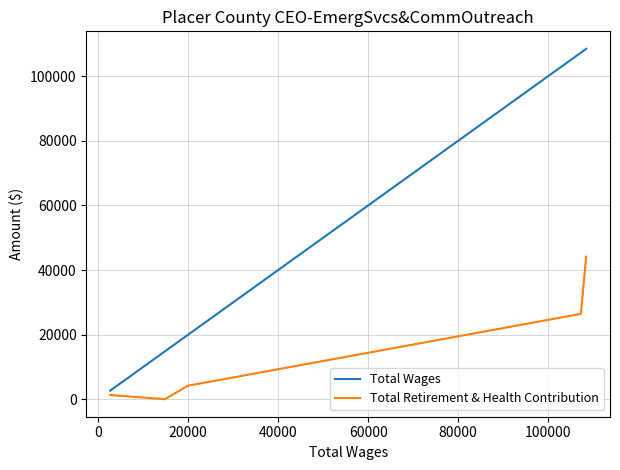

Count the number of categories in the chart.

5